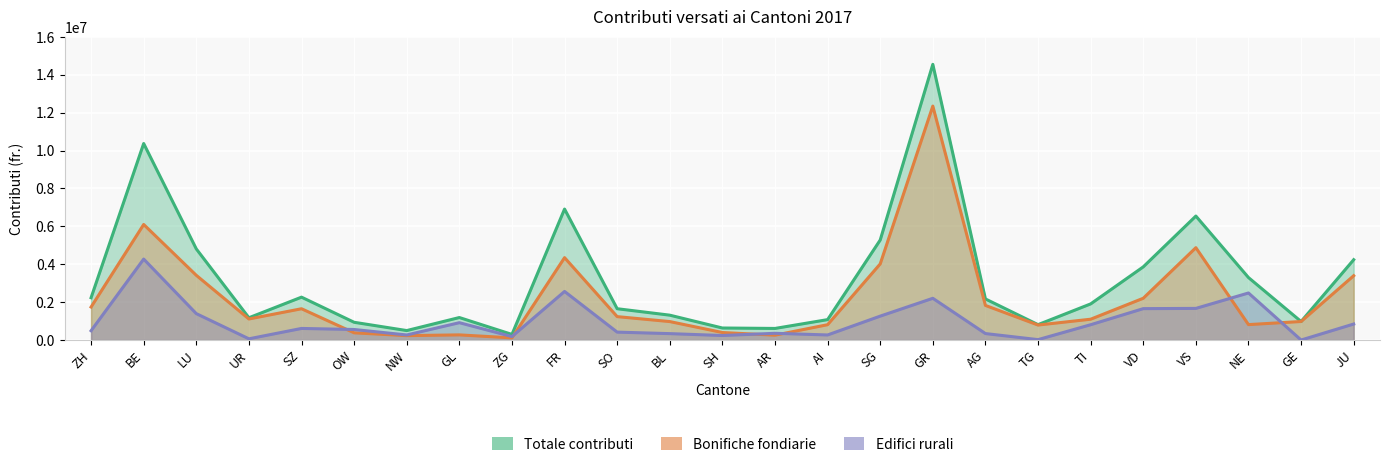

In Edifici rurali, how many points are higher than both neighbors (excluding endpoints)?

7